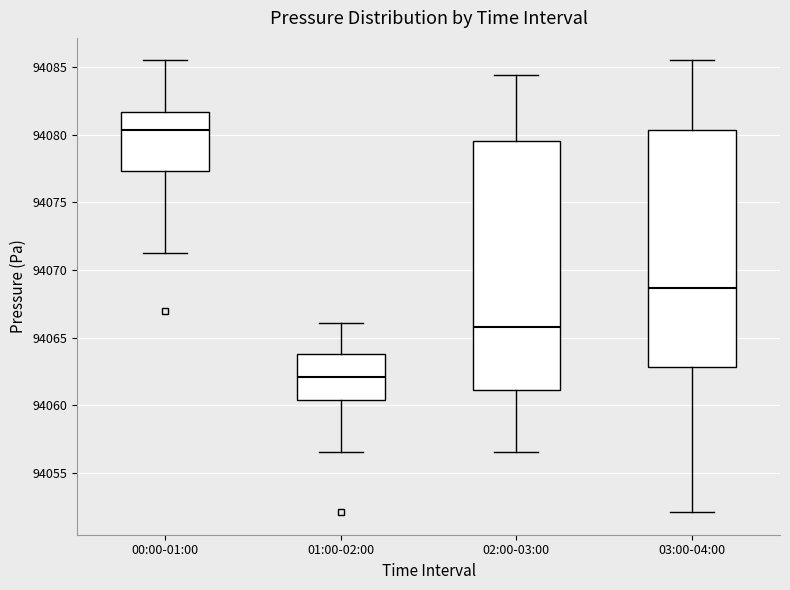

Which box's median line is the highest?

00:00-01:00